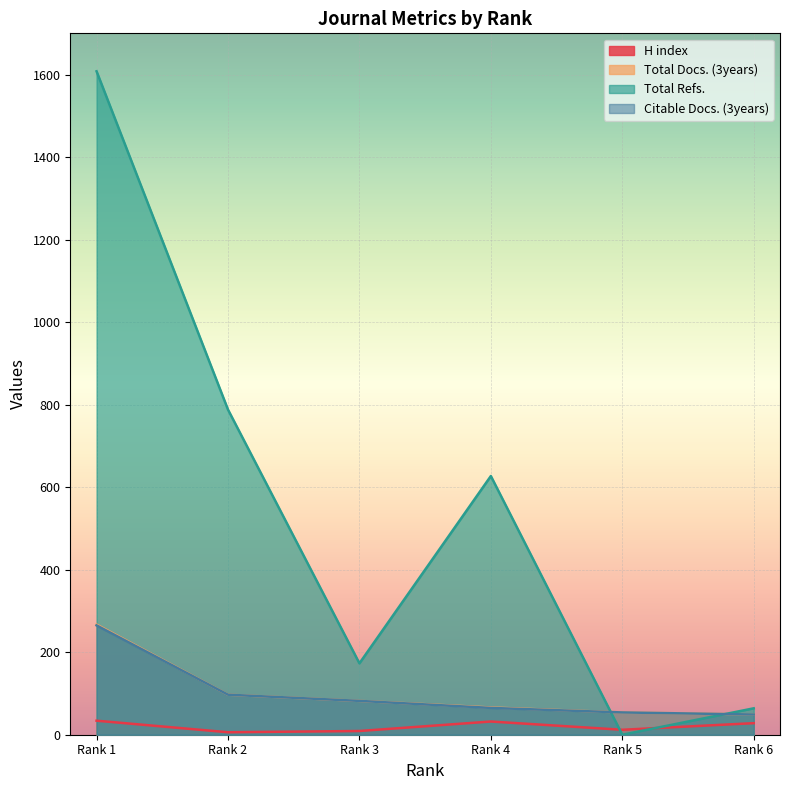

Reading left to right, what are all the values shown in this chart?

H index: Rank 1=34	Rank 2=6	Rank 3=9	Rank 4=32	Rank 5=12	Rank 6=28
Total Docs. (3years): Rank 1=267	Rank 2=97	Rank 3=82	Rank 4=66	Rank 5=54	Rank 6=49
Total Refs.: Rank 1=1608	Rank 2=788	Rank 3=173	Rank 4=627	Rank 5=0	Rank 6=64
Citable Docs. (3years): Rank 1=265	Rank 2=97	Rank 3=82	Rank 4=65	Rank 5=54	Rank 6=49